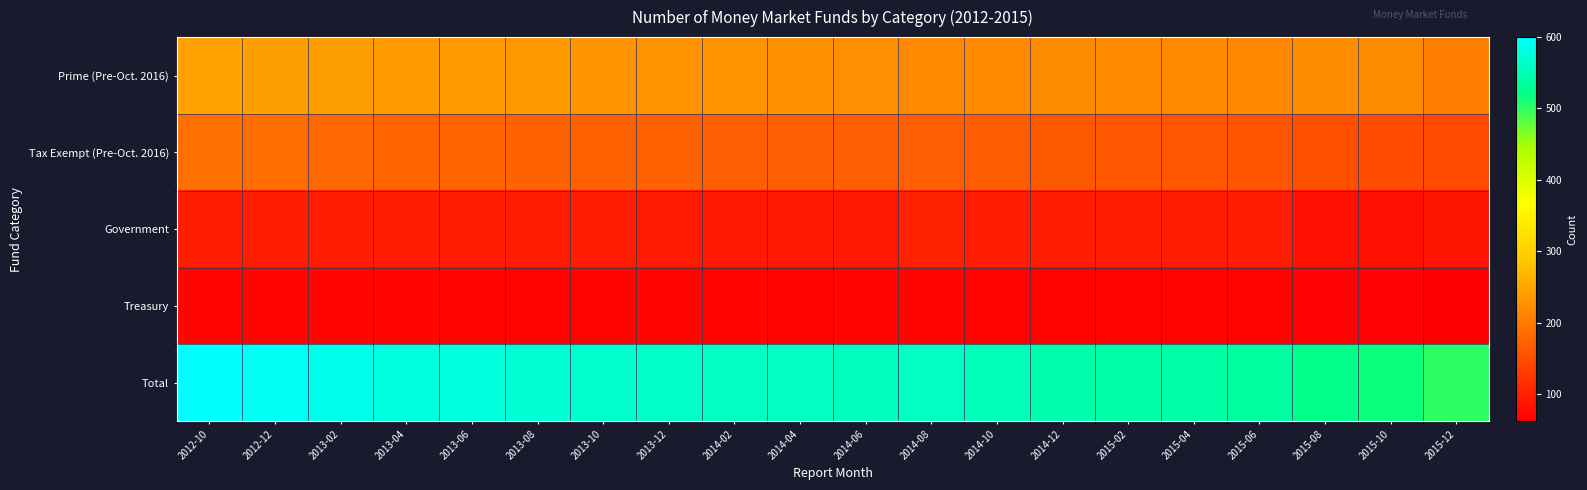

Reading left to right, list all the values displayed in this chart.

Prime (Pre-Oct. 2016): 2012-10=243	2012-12=242	2013-02=241	2013-04=238	2013-06=237	2013-08=236	2013-10=232	2013-12=229	2014-02=229	2014-04=228	2014-06=225	2014-08=219	2014-10=218	2014-12=220	2015-02=219	2015-04=218	2015-06=216	2015-08=222	2015-10=221	2015-12=207
Tax Exempt (Pre-Oct. 2016): 2012-10=189	2012-12=184	2013-02=180	2013-04=177	2013-06=176	2013-08=174	2013-10=173	2013-12=172	2014-02=171	2014-04=171	2014-06=171	2014-08=171	2014-10=169	2014-12=163	2015-02=161	2015-04=161	2015-06=159	2015-08=153	2015-10=150	2015-12=147
Government: 2012-10=98	2012-12=97	2013-02=97	2013-04=94	2013-06=94	2013-08=94	2013-10=94	2013-12=93	2014-02=90	2014-04=90	2014-06=91	2014-08=101	2014-10=99	2014-12=96	2015-02=96	2015-04=96	2015-06=95	2015-08=83	2015-10=82	2015-12=86
Treasury: 2012-10=70	2012-12=70	2013-02=69	2013-04=69	2013-06=69	2013-08=68	2013-10=69	2013-12=69	2014-02=69	2014-04=69	2014-06=69	2014-08=69	2014-10=67	2014-12=67	2015-02=67	2015-04=67	2015-06=67	2015-08=65	2015-10=65	2015-12=62
Total: 2012-10=600	2012-12=593	2013-02=587	2013-04=578	2013-06=576	2013-08=572	2013-10=568	2013-12=563	2014-02=559	2014-04=558	2014-06=556	2014-08=560	2014-10=553	2014-12=546	2015-02=543	2015-04=542	2015-06=537	2015-08=523	2015-10=518	2015-12=502